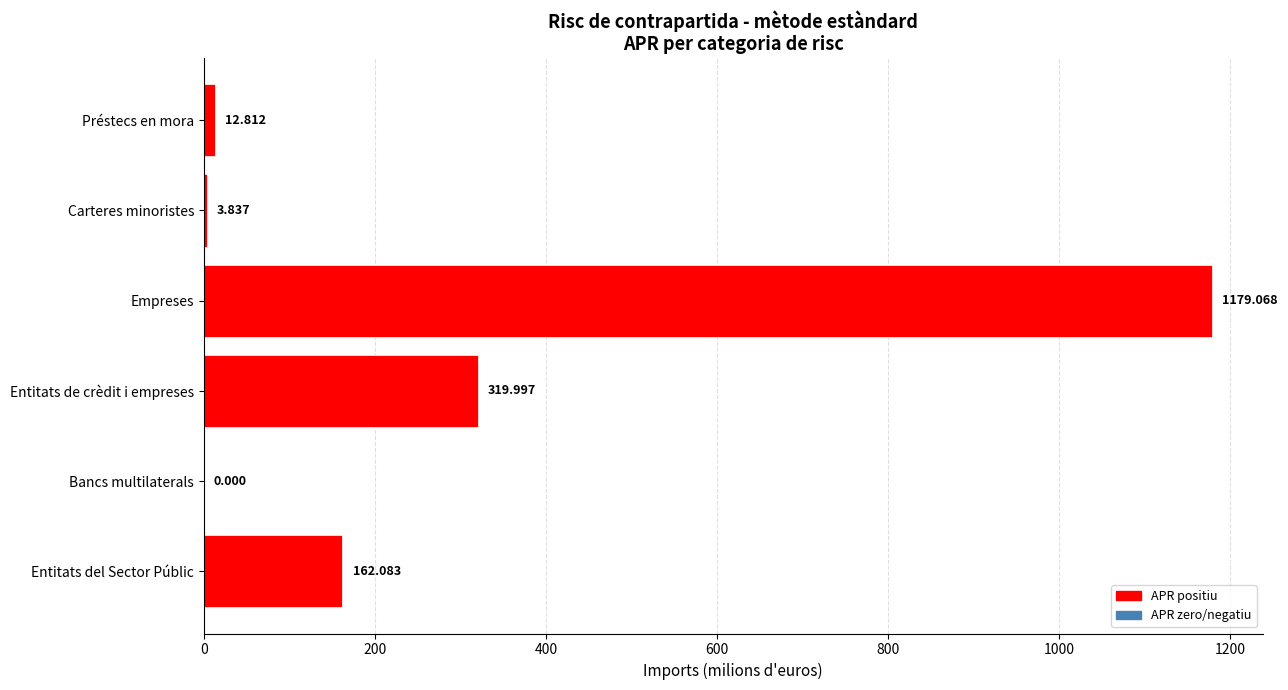

What is the sum of all values?

1677.8